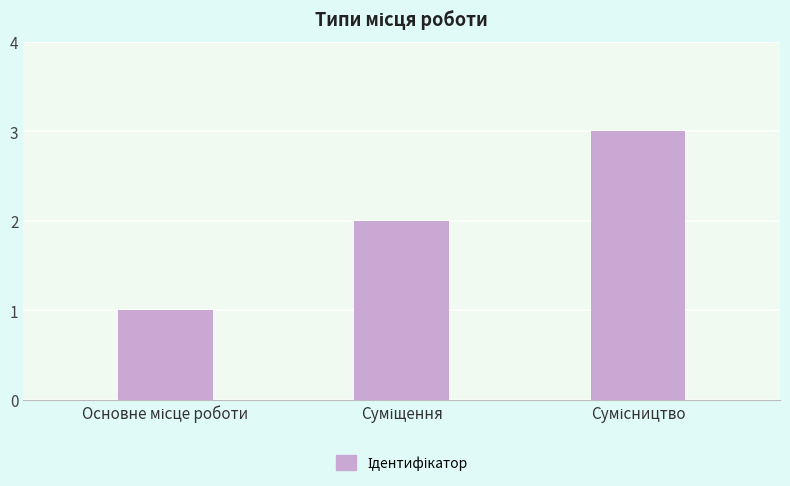

What is the greatest value displayed?

3